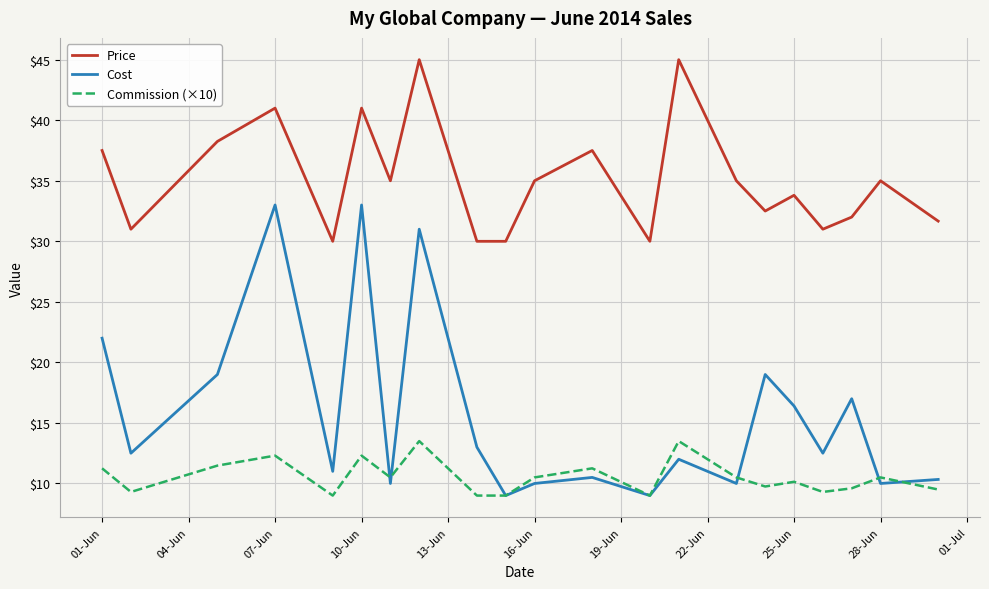

What is the maximum value for Cost?

33.0